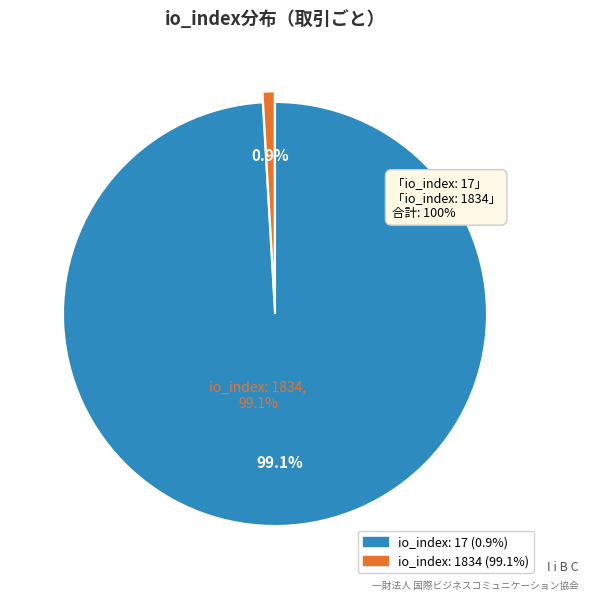

Which category has the biggest portion of the pie?

io_index: 1834